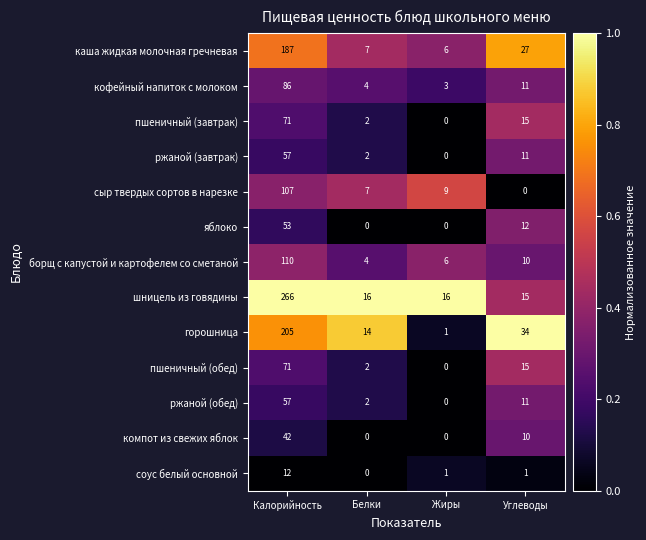

What is the approximate value of шницель из говядины at Жиры?

16